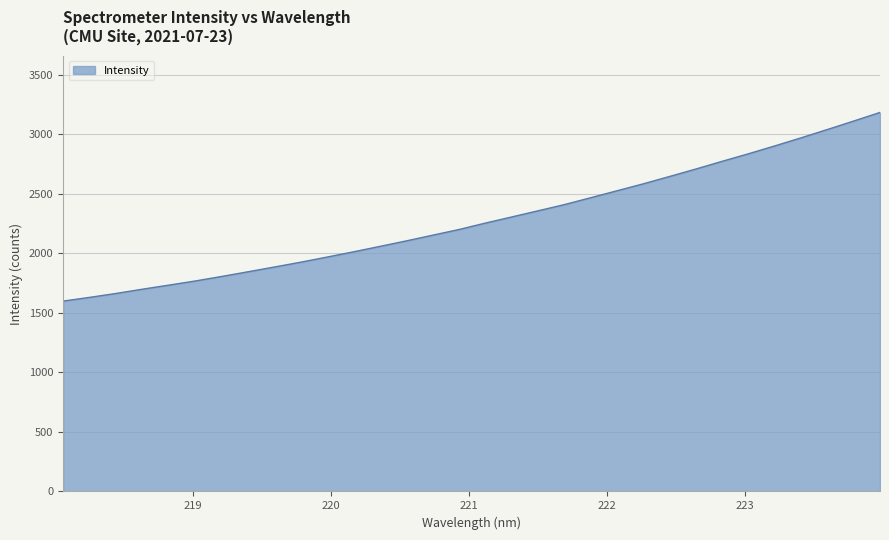

What is the difference between the maximum and minimum values?

1585.5